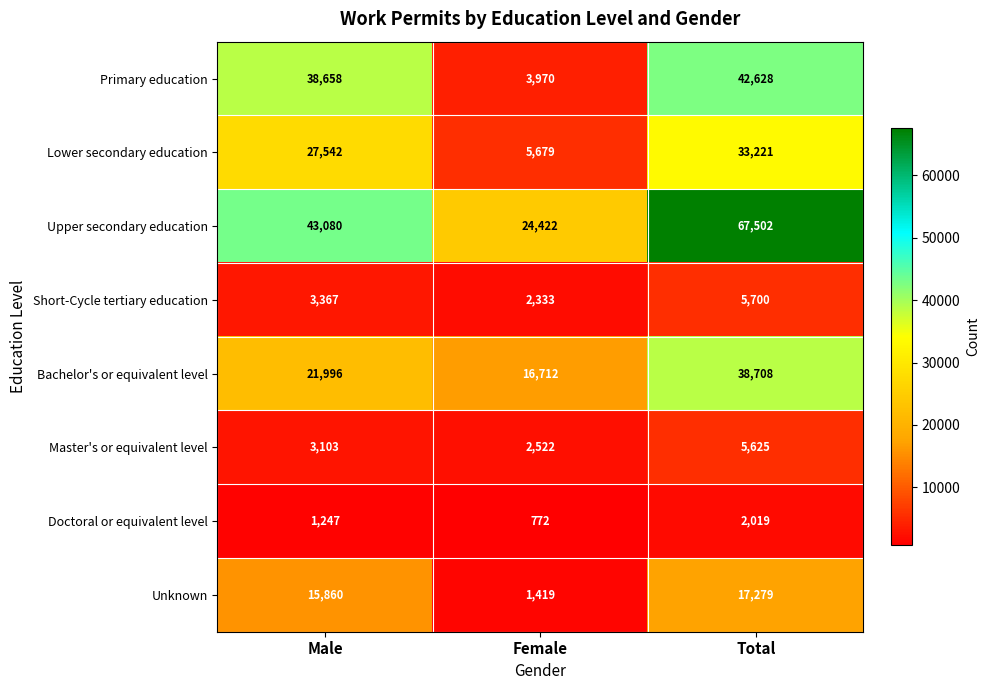

How many values in the Short-Cycle tertiary education series are below 3367?

1